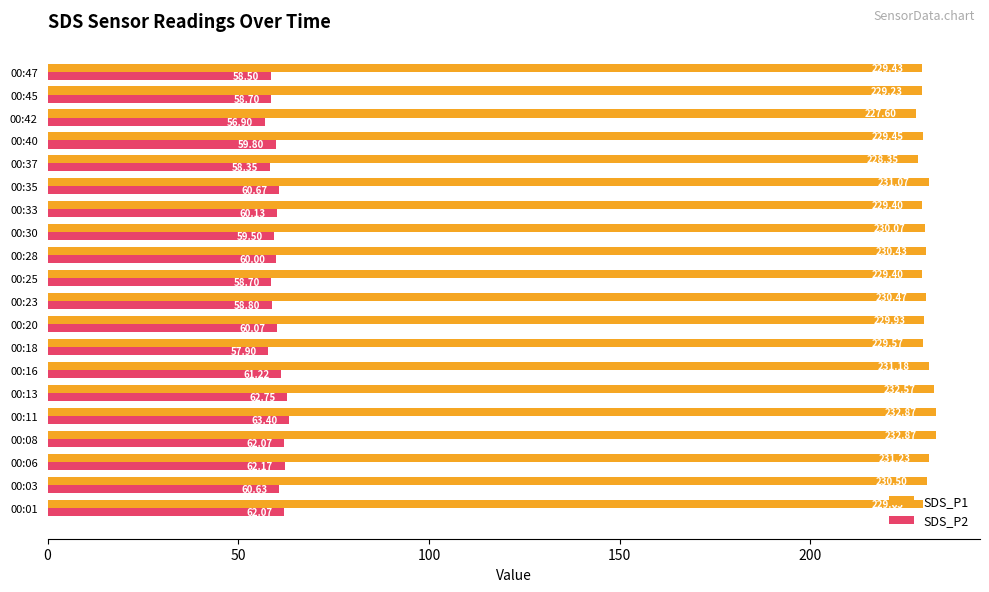

How many values in the SDS_P2 series are below 60?

9